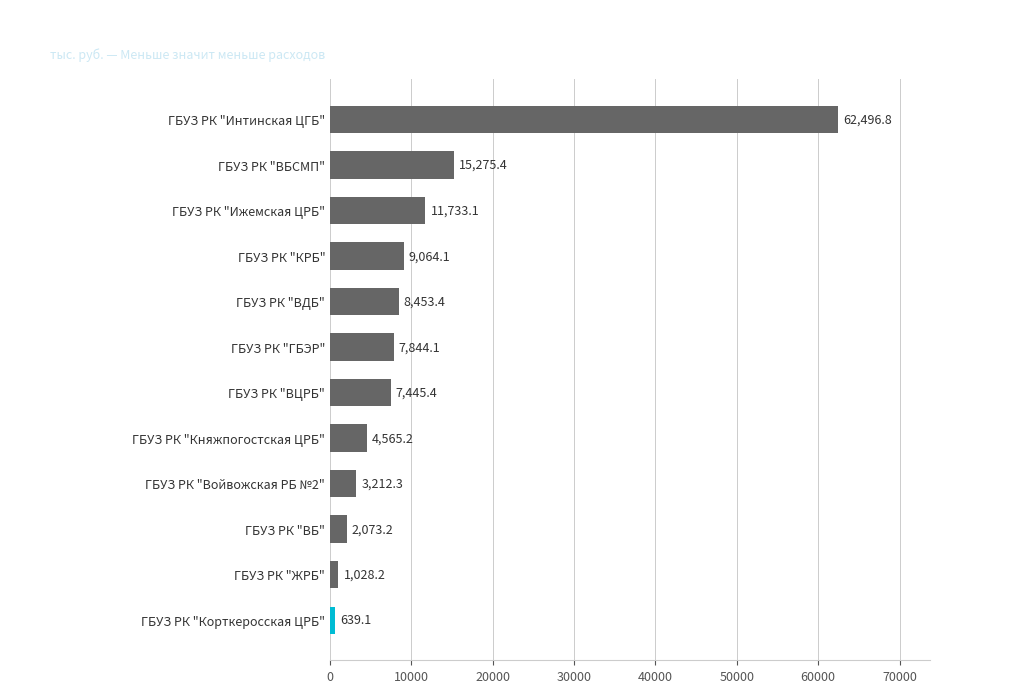

Reading top to bottom, extract all data points from this chart.

ГБУЗ РК "Интинская ЦГБ"=62496.8	ГБУЗ РК "ВБСМП"=15275.4	ГБУЗ РК "Ижемская ЦРБ"=11733.1	ГБУЗ РК "КРБ"=9064.1	ГБУЗ РК "ВДБ"=8453.4	ГБУЗ РК "ГБЭР"=7844.1	ГБУЗ РК "ВЦРБ"=7445.4	ГБУЗ РК "Княжпогостская ЦРБ"=4565.2	ГБУЗ РК "Войвожская РБ №2"=3212.3	ГБУЗ РК "ВБ"=2073.2	ГБУЗ РК "ЖРБ"=1028.2	ГБУЗ РК "Корткеросская ЦРБ"=639.1